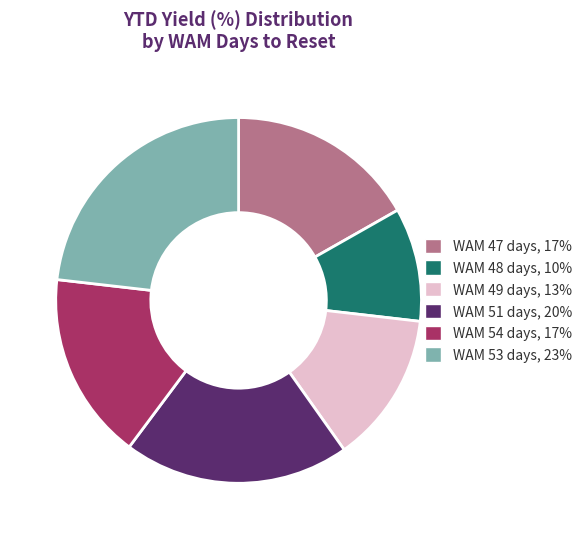

Is there a majority slice in this chart?

No